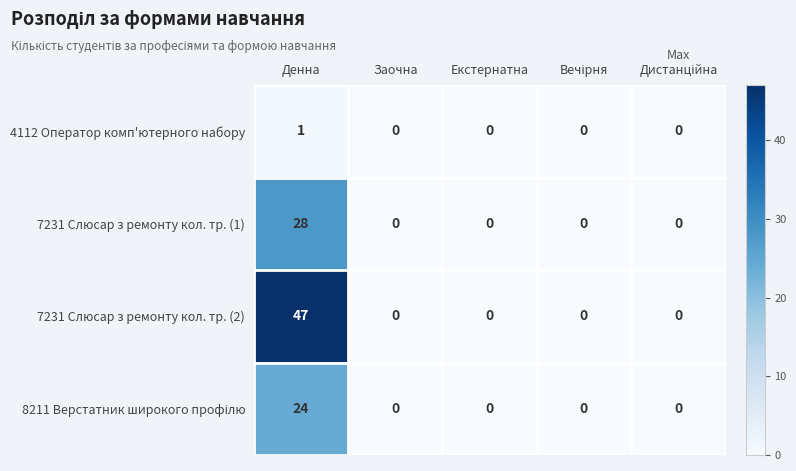

What is the maximum value shown in the chart?

47